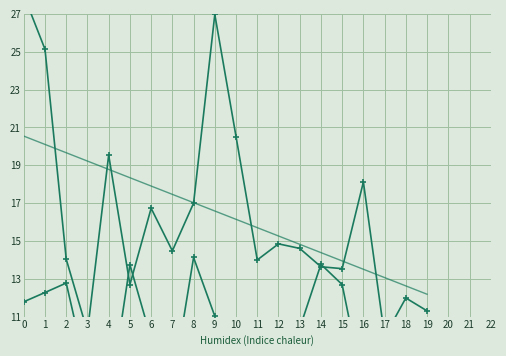

What is the difference between the highest and lowest values at 18?

3.9